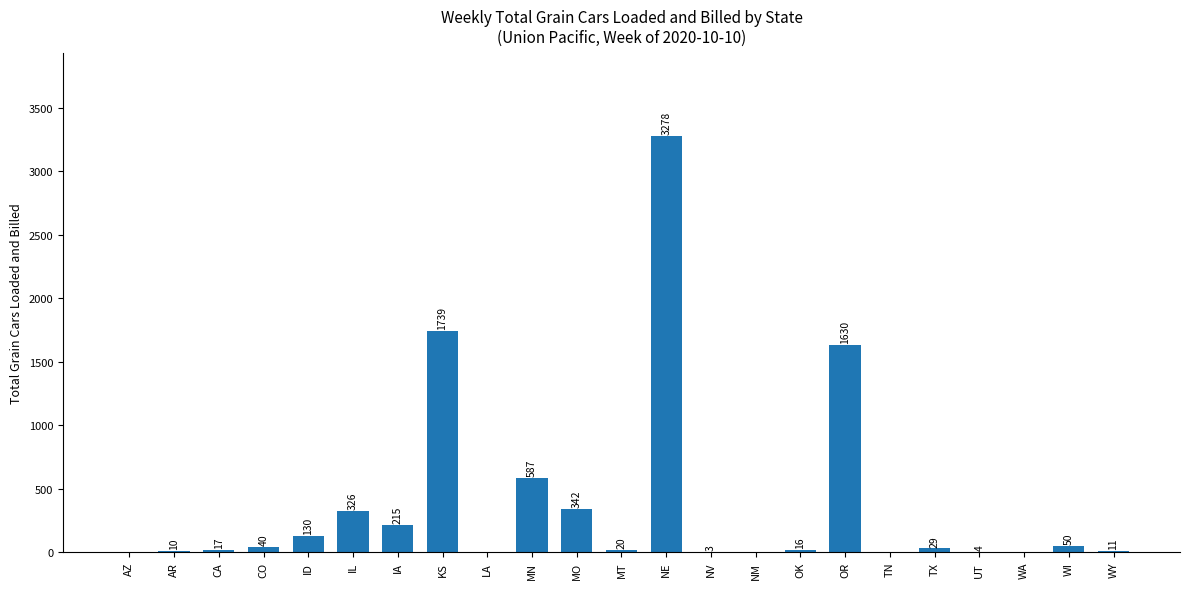

Reading left to right, what are all the values shown in this chart?

0	10	17	40	130	326	215	1739	0	587	342	20	3278	3	0	16	1630	0	29	4	0	50	11